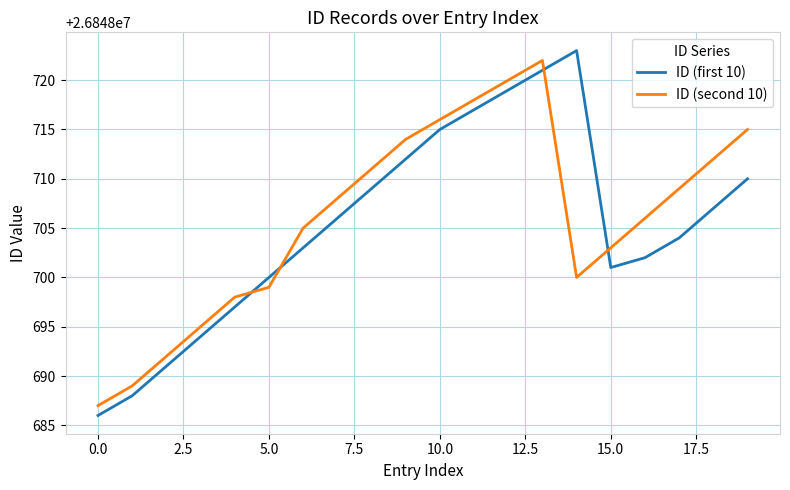

How many interior local valleys does the ID (second 10) series have?

1